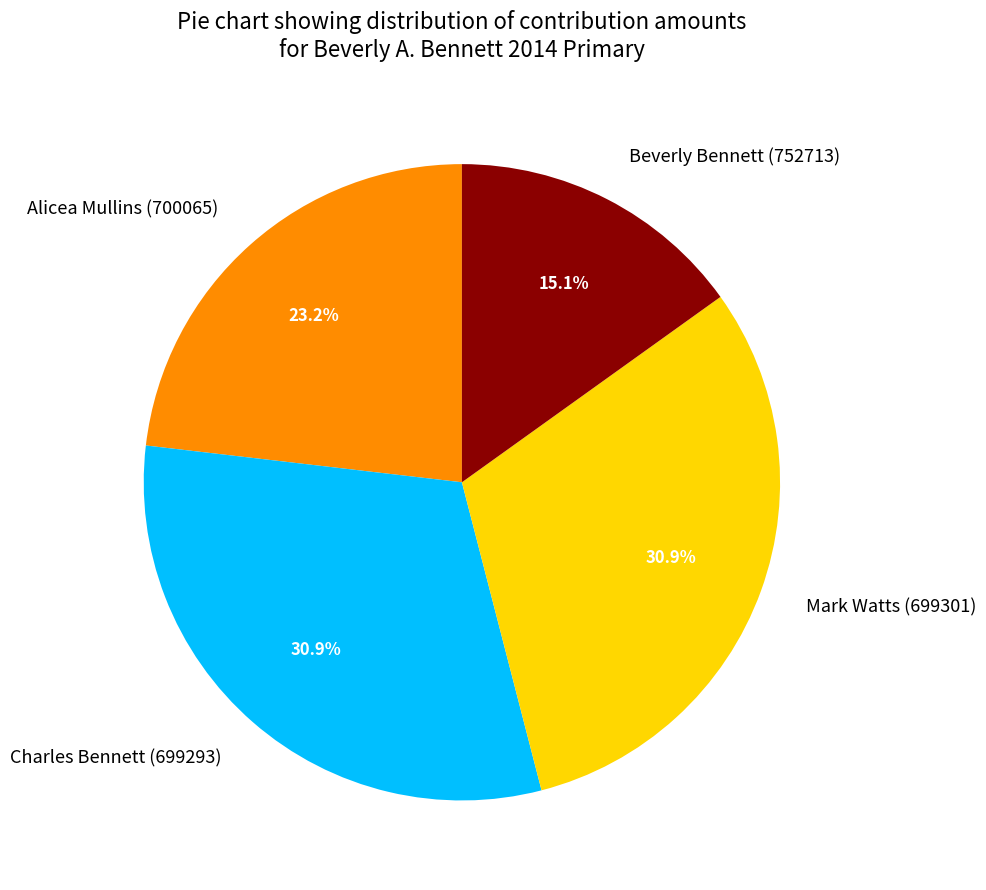

How many segments does this pie chart have?

4